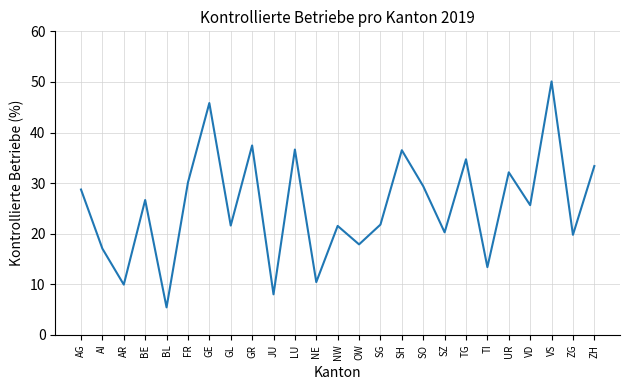

Count the number of categories in the chart.

25